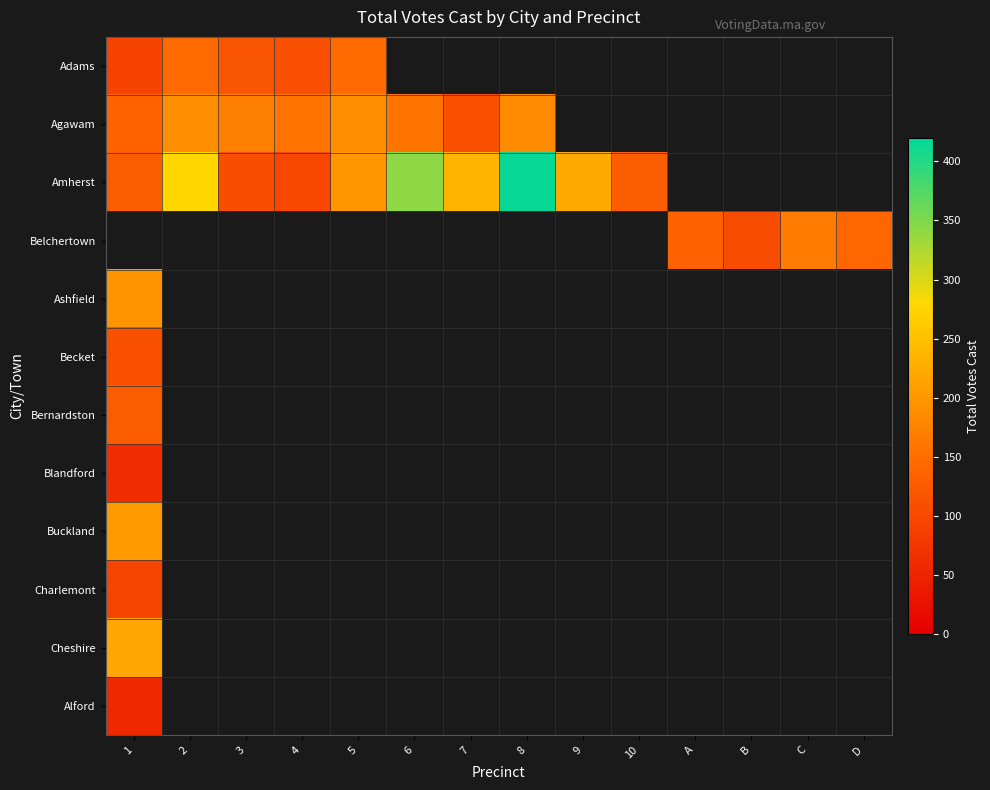

At which label does row_10 reach its peak?

1